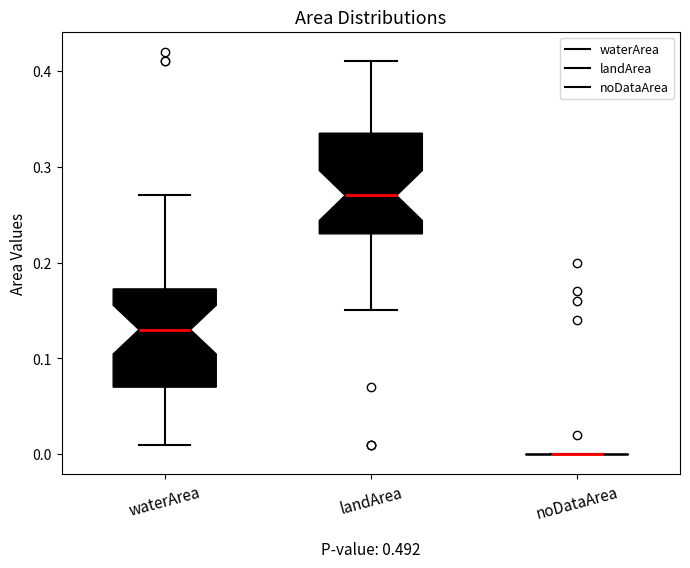

Reading left to right, read every box against the y-axis: the position of its median line, the range the box covers, and the ends of its whiskers. The values are not printed on the chart, so give them approximately, as read against the axis.

waterArea: median 0.13, box 0.07 to 0.17, whiskers 0.01 to 0.27
landArea: median 0.27, box 0.23 to 0.34, whiskers 0.15 to 0.41
noDataArea: box collapsed to a line at 0.00, whiskers 0.00 to 0.00